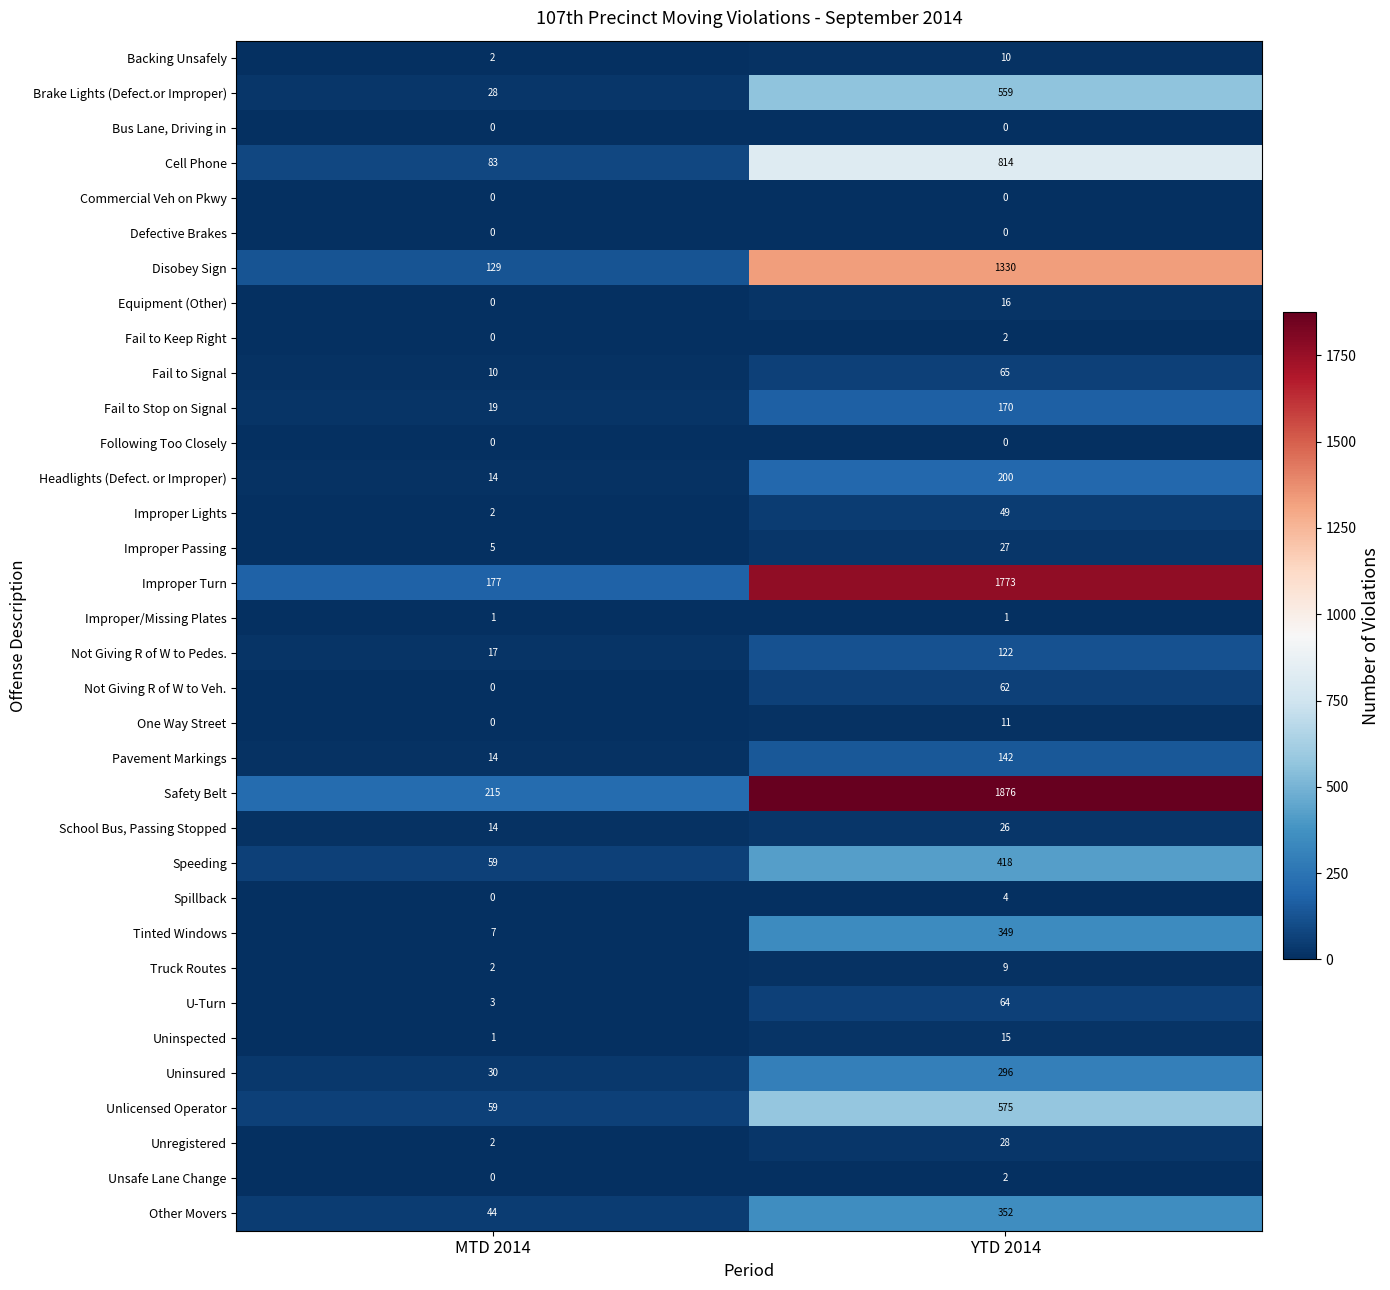

What is the total value across all series at MTD 2014?

937